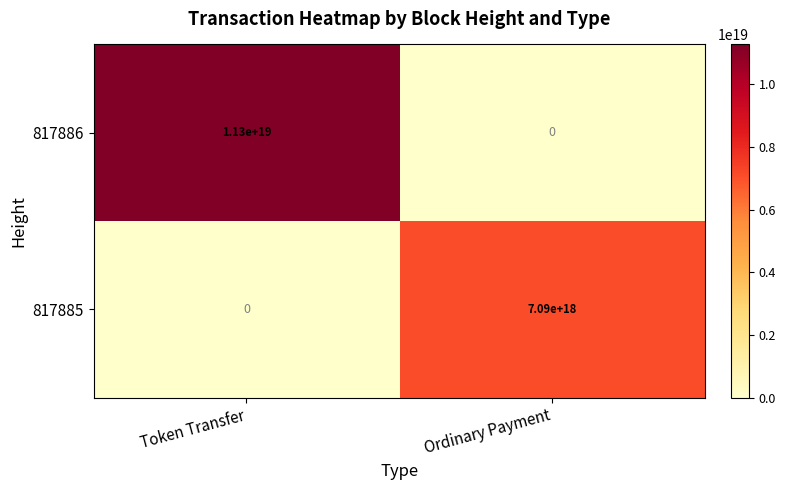

Which series changed the most between Token Transfer and Ordinary Payment?

817886